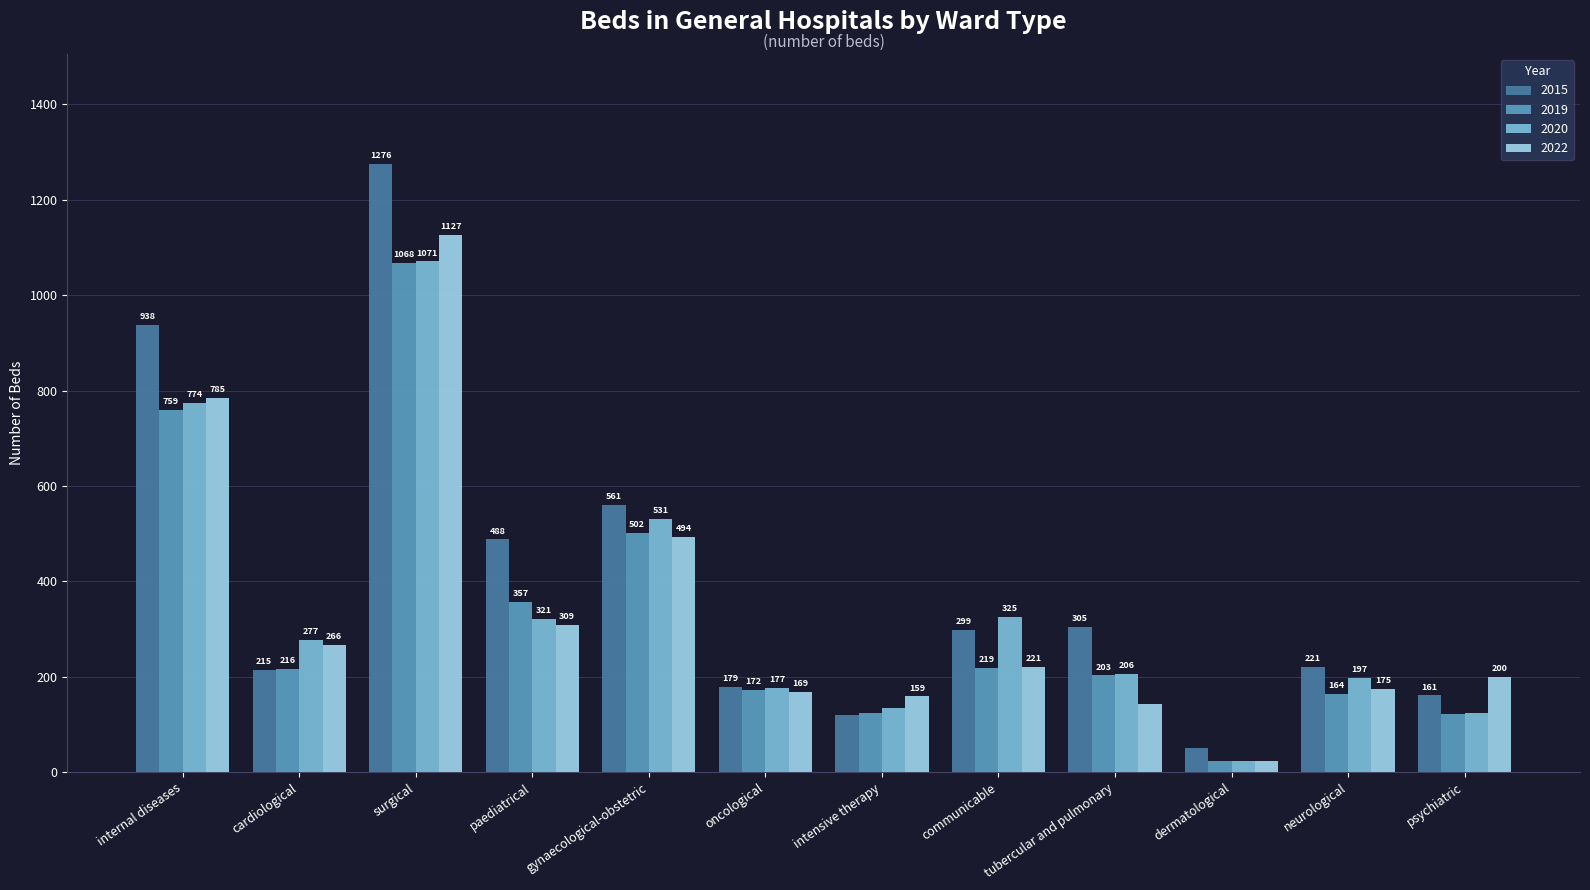

At which label does 2020 first exceed 277?

internal diseases